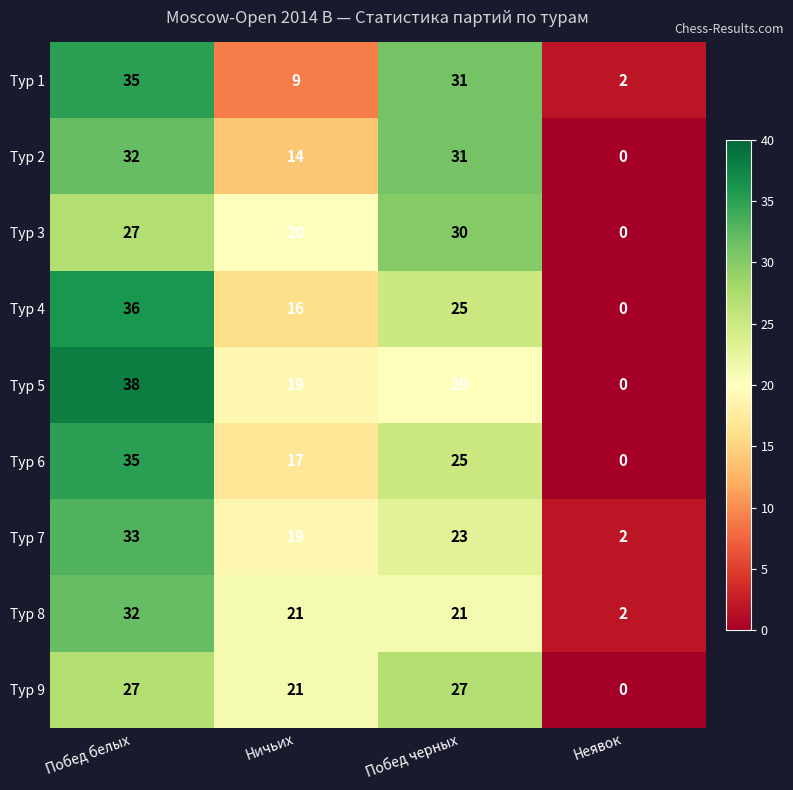

At which label is Тур 5 closest to 19?

Ничьих